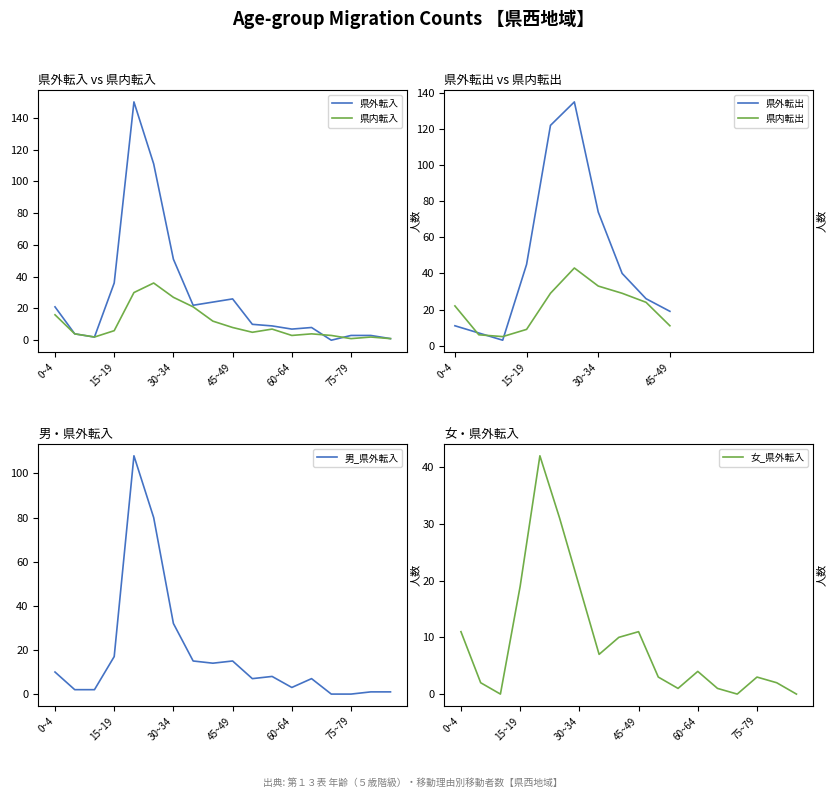

Is the value of 県内転入_総数 at 85~89 greater than the value of 男_県外転入_総数 at 55~59?

No